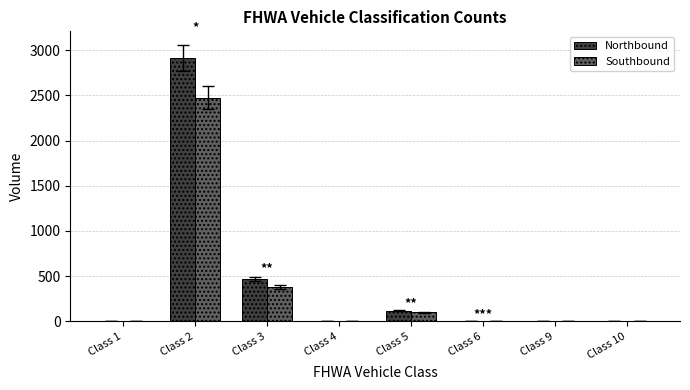

What are all the series names shown in the legend?

Northbound, Southbound